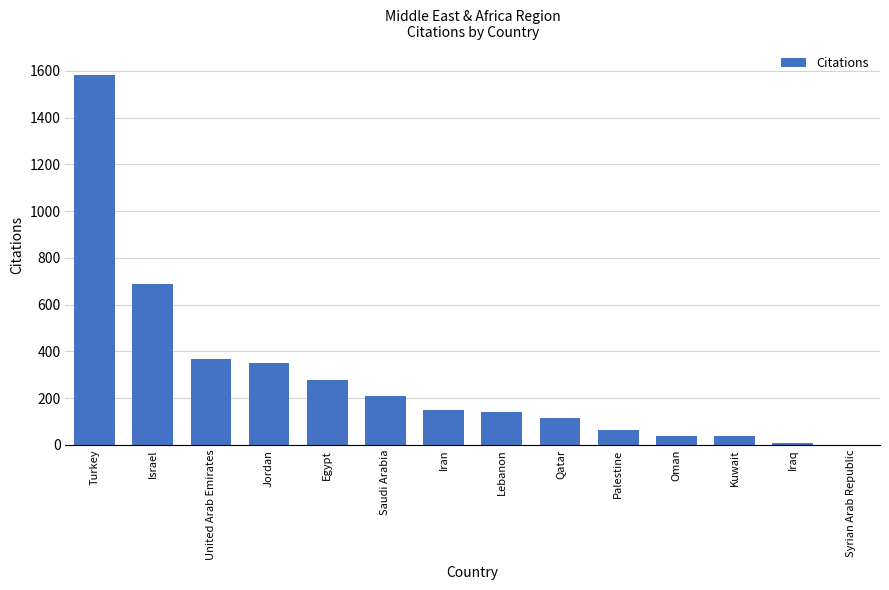

How many categories are shown in the chart?

14